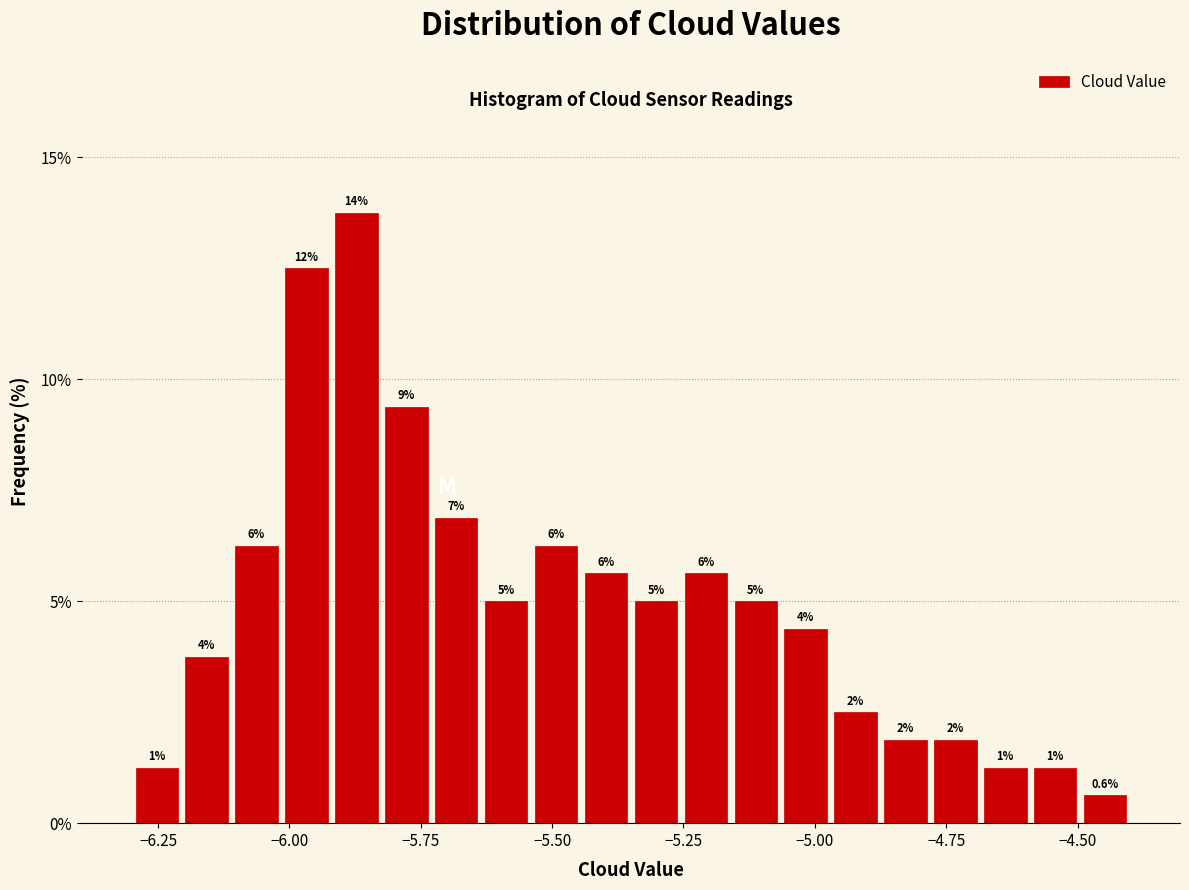

Read against the x-axis, roughly where is the centre of the tallest bar?

-5.85